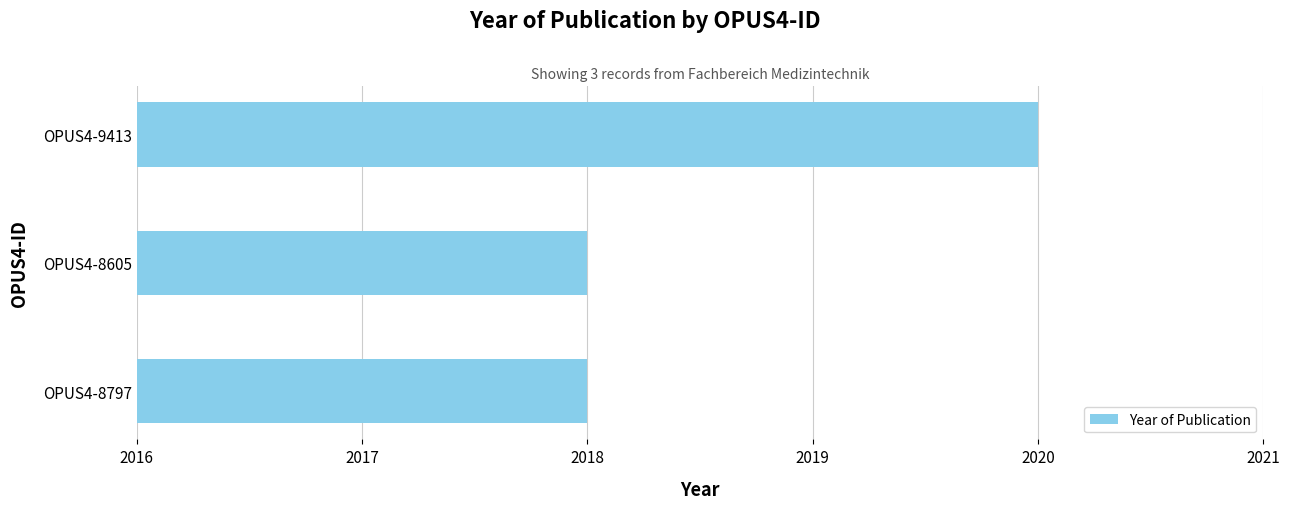

Approximately how many times larger is the value at OPUS4-8797 compared to OPUS4-8605?

1.0